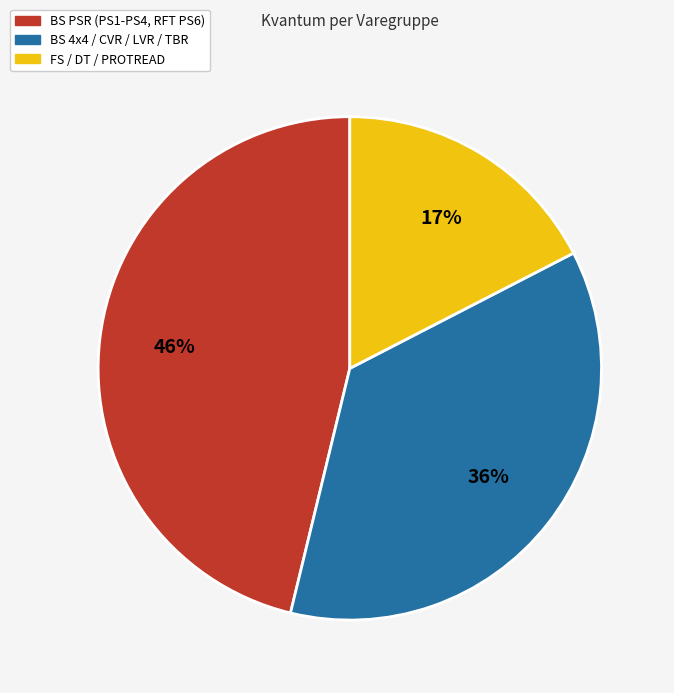

How many slices are in this pie chart?

3